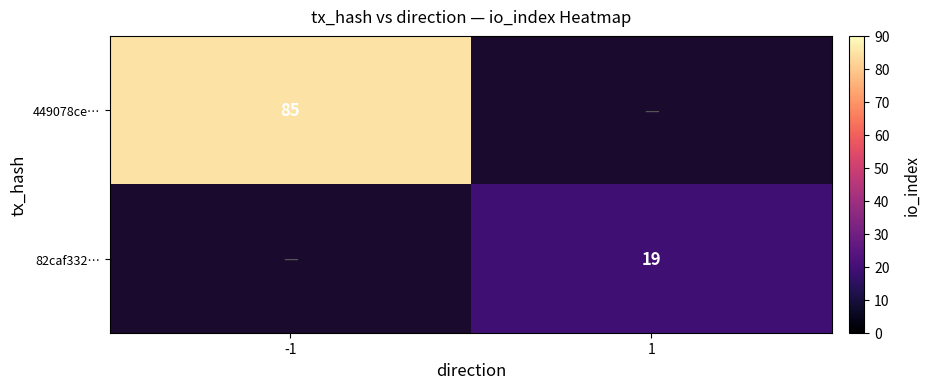

The value of 449078ce… at -1 is 137.0. True or false?

False